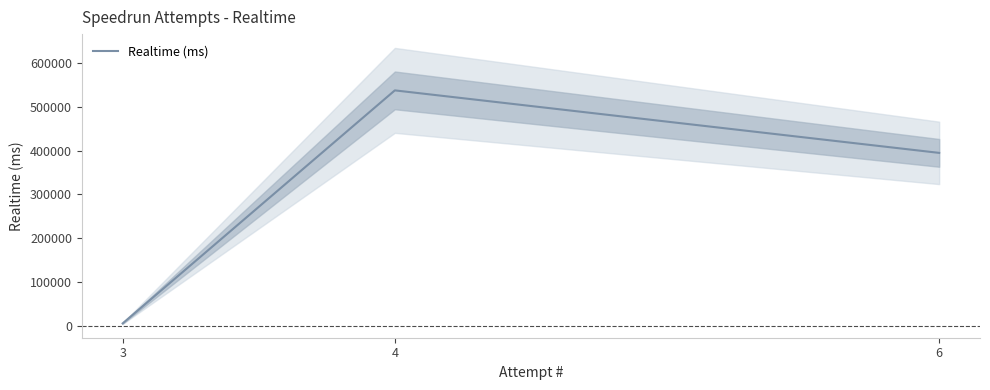

What is the sum of the values at 4 and 3?

543609